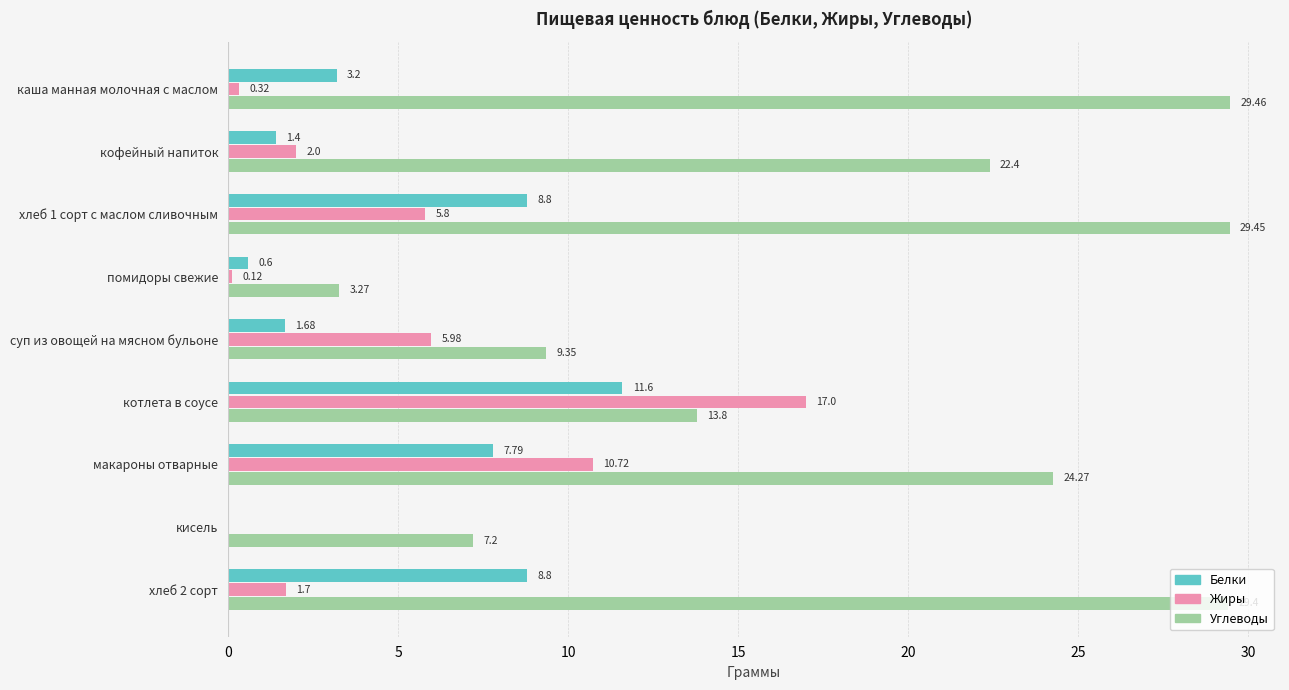

Which category has the highest value in the Углеводы series?

каша манная молочная с маслом